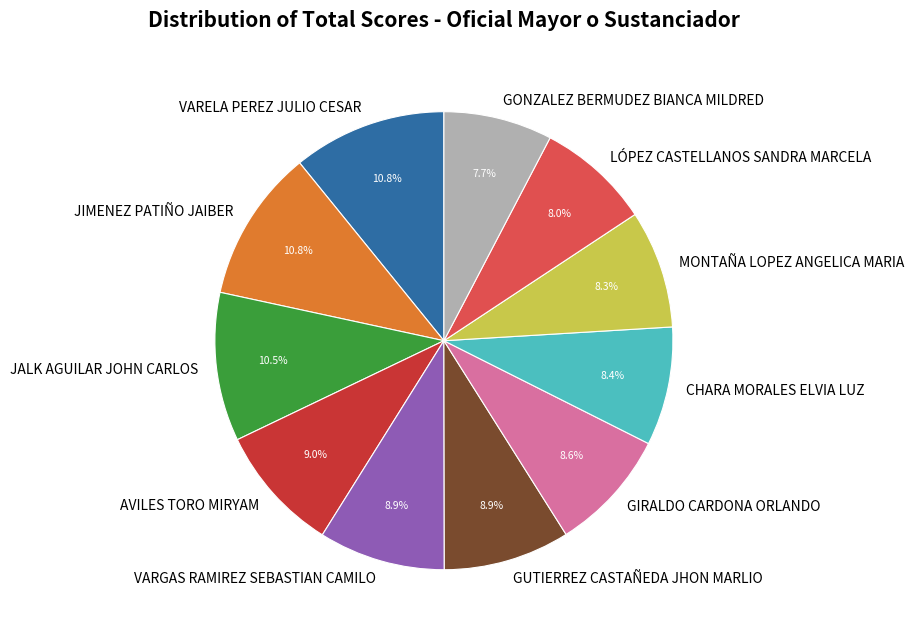

Is it true that JIMENEZ PATIÑO JAIBER is 11% of the pie?

True